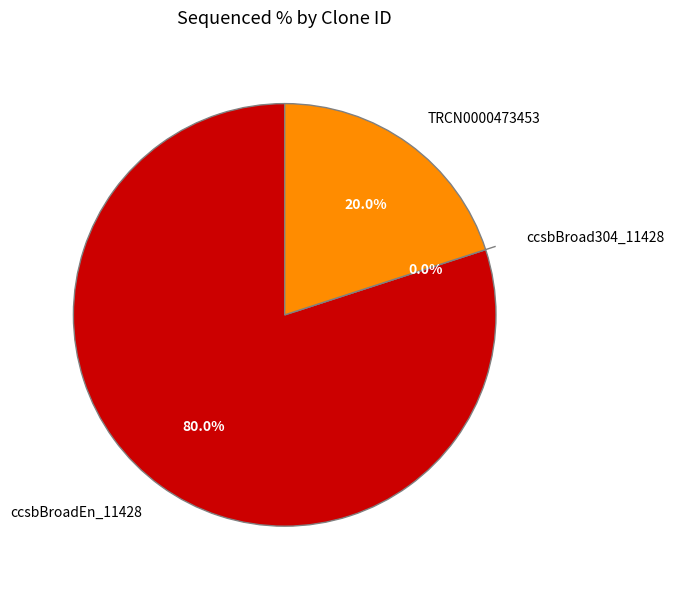

Which has a higher value, ccsbBroadEn_11428 or TRCN0000473453?

ccsbBroadEn_11428